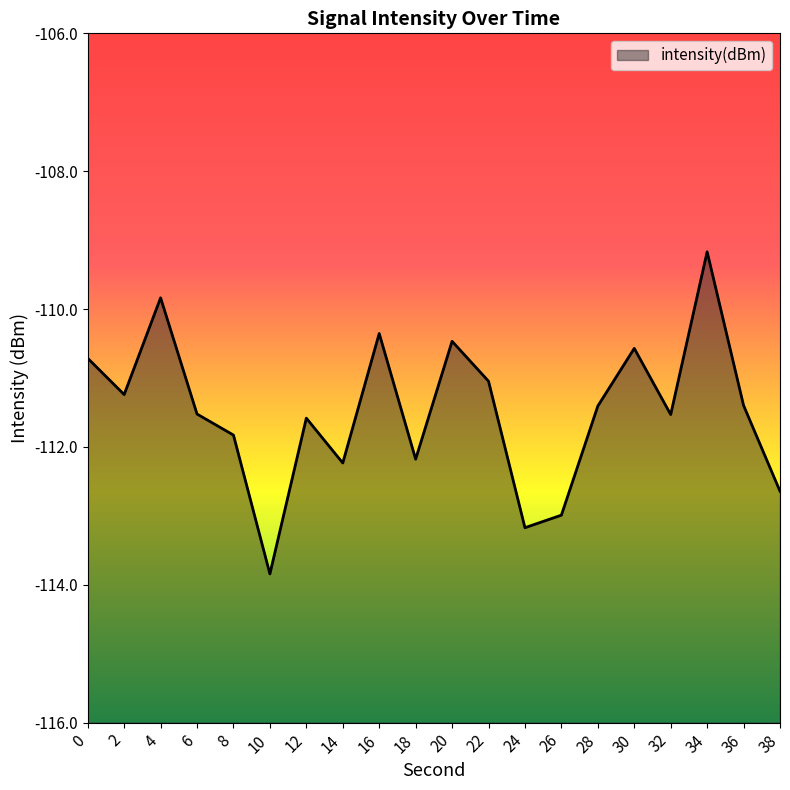

List the labels in order of value, largest first.

34, 4, 16, 20, 30, 0, 22, 2, 36, 28, 6, 32, 12, 8, 18, 14, 38, 26, 24, 10